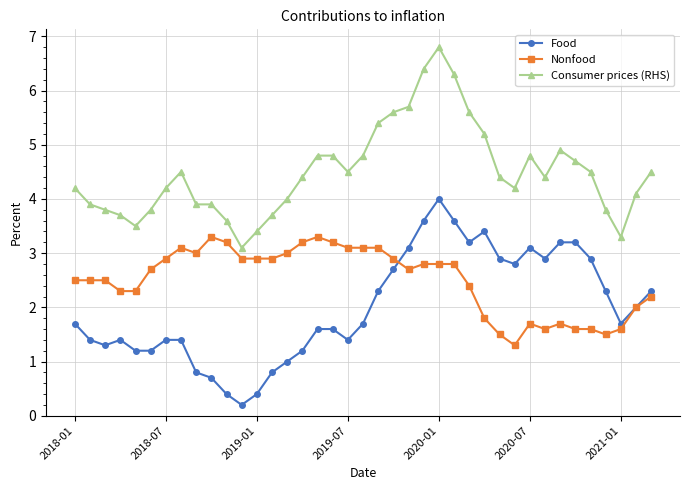

Rank the series by their average value, from highest to lowest.

Consumer prices (RHS), Nonfood, Food